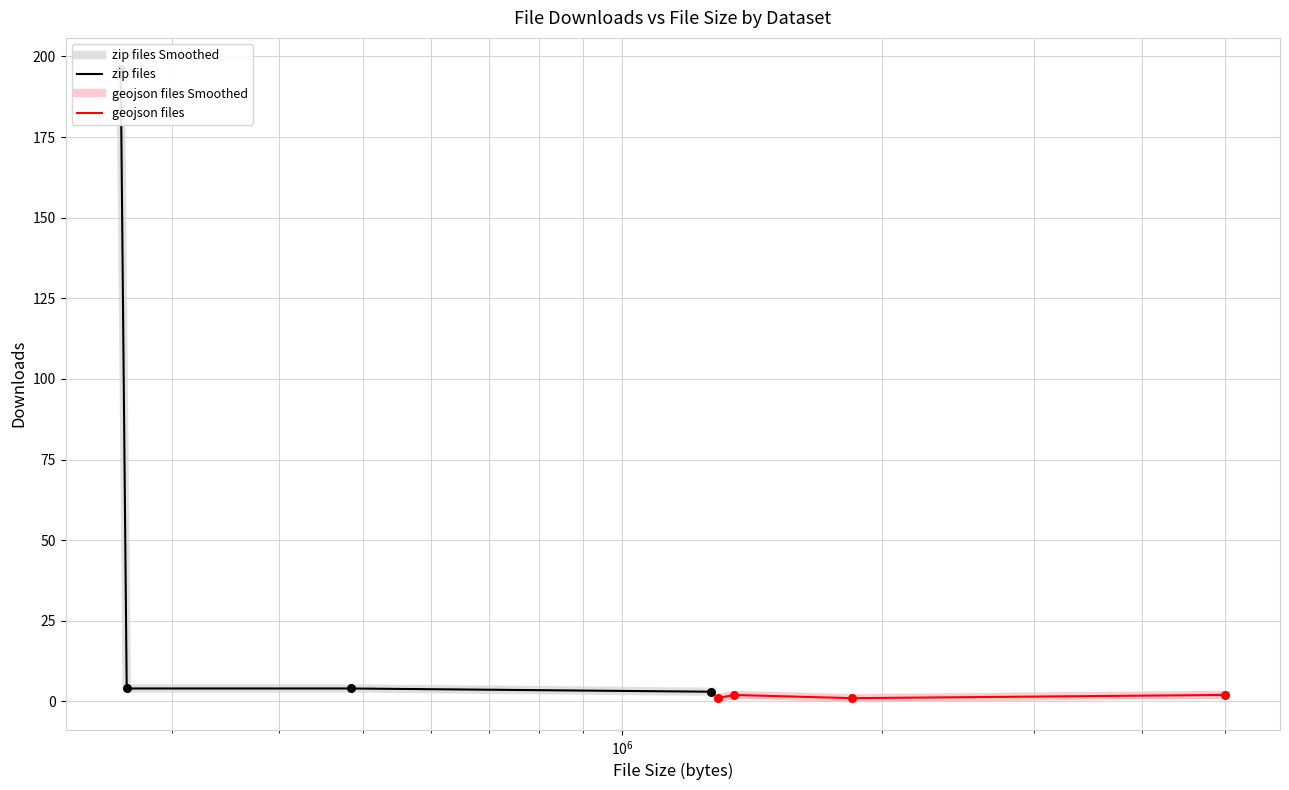

Which series reaches the minimum Y coordinate?

geojson files Smoothed